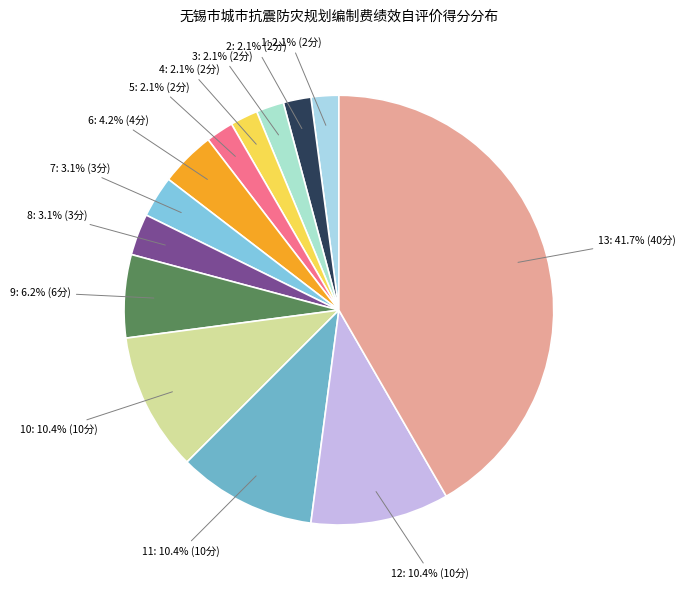

How many segments does this pie chart have?

13